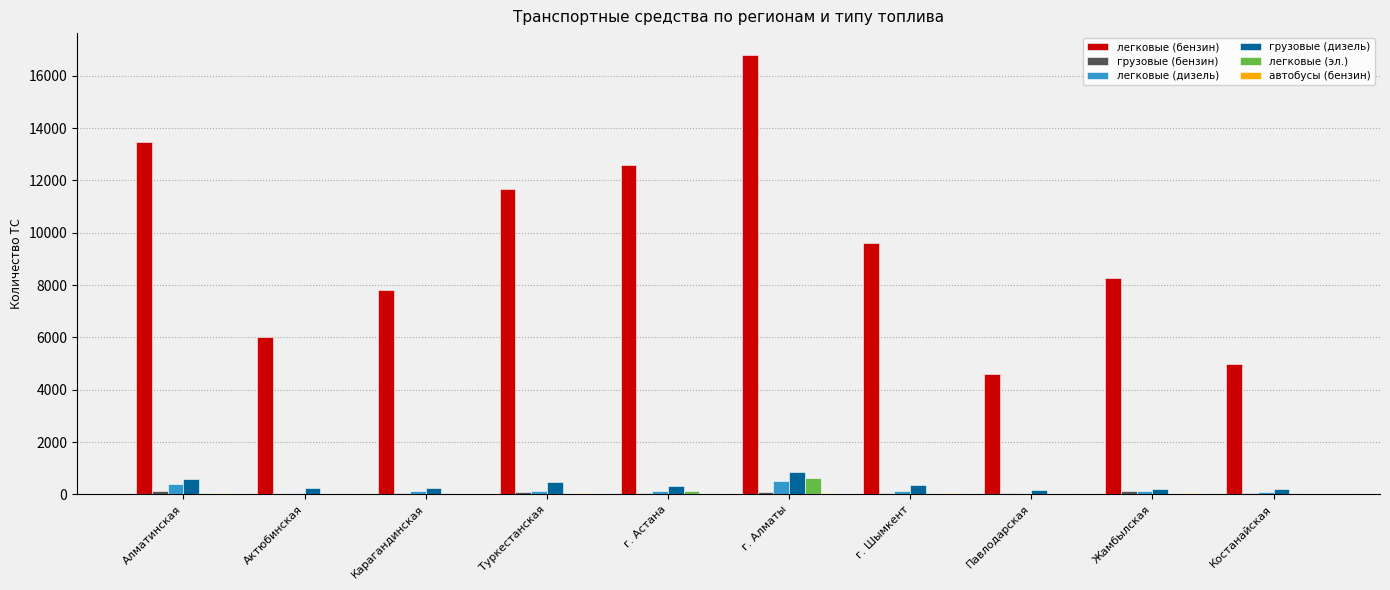

What is the sum of all легковые (эл.) values?

932